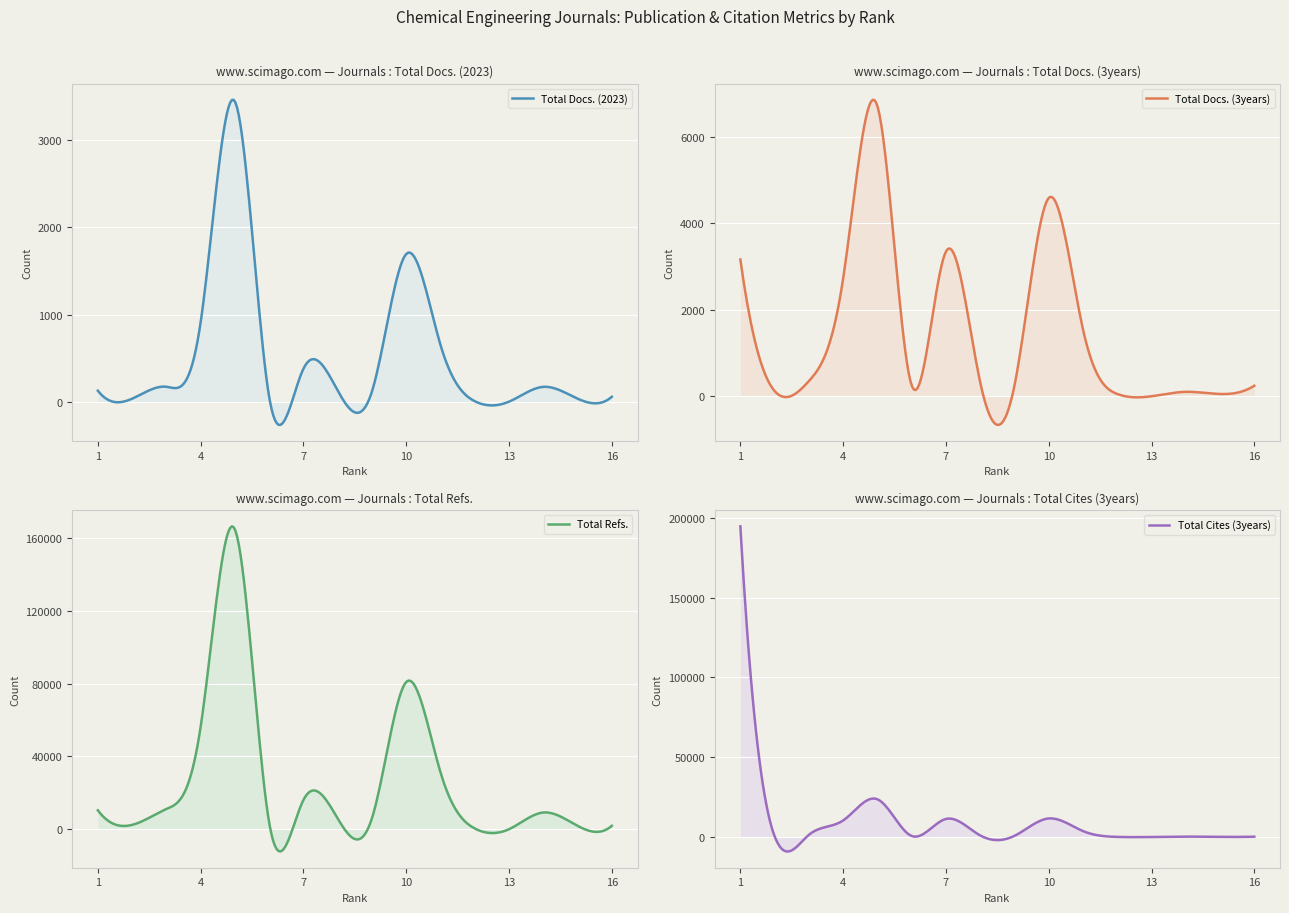

What value does the Total Docs. (3years) series have at 15, to the nearest 50?

50